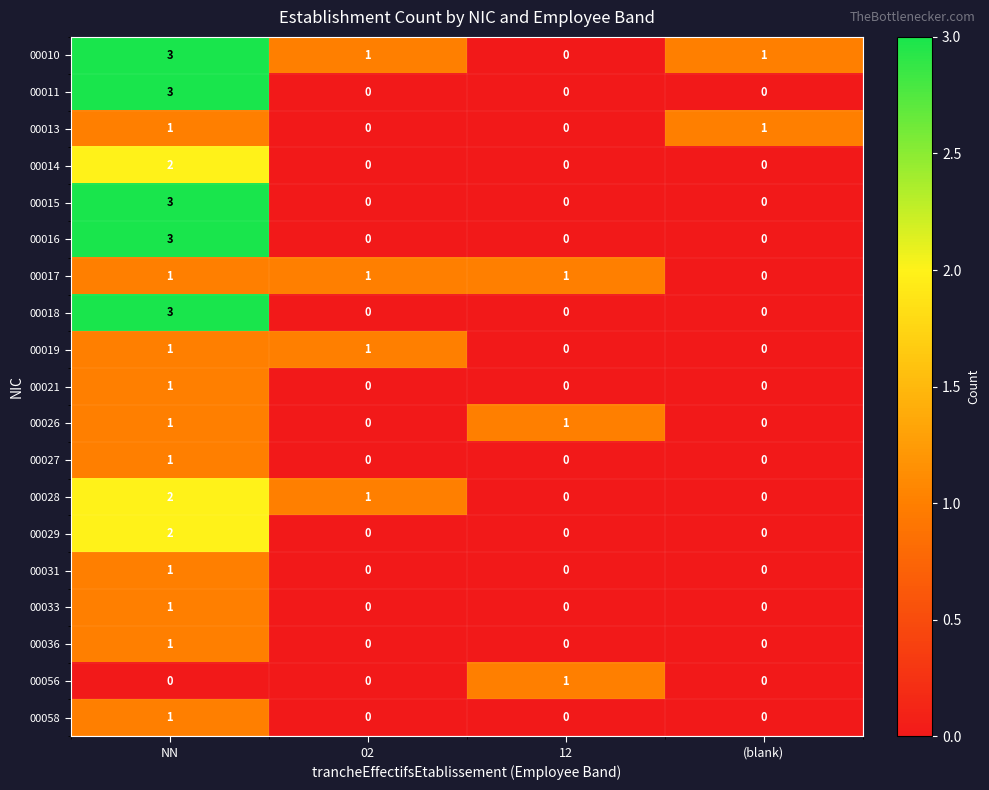

What is the maximum value shown in the chart?

3